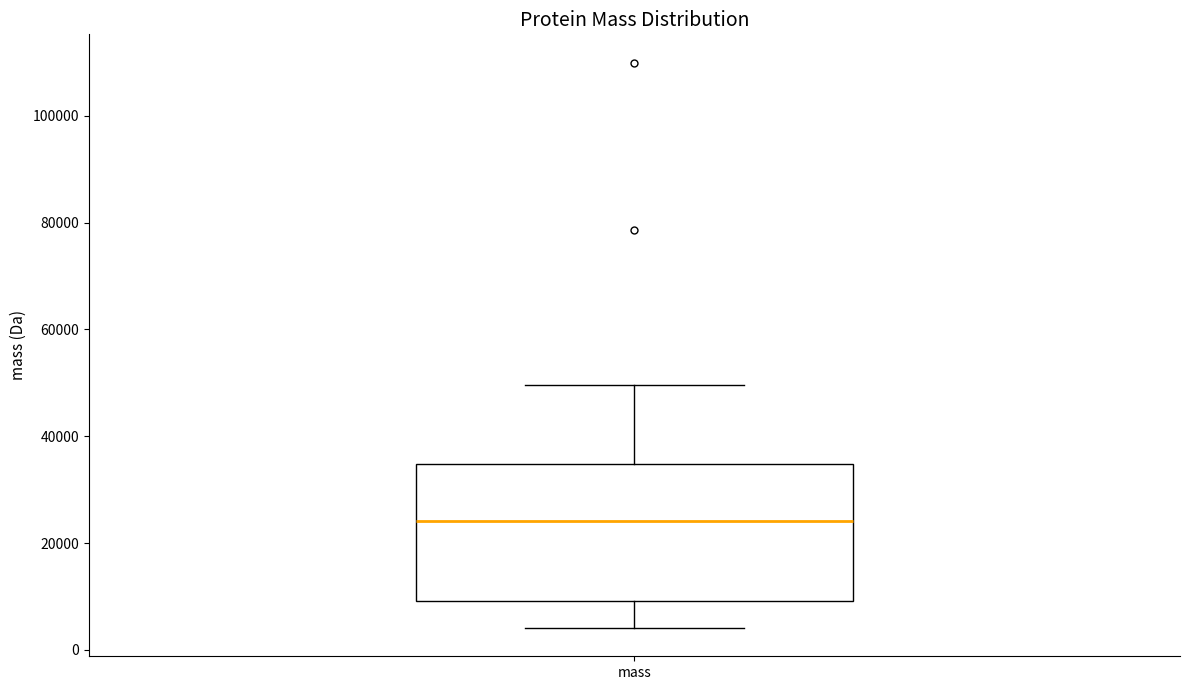

Where does the median line of the box for mass sit on the y-axis? The values are not printed on the chart, so give them approximately, as read against the axis.

24000